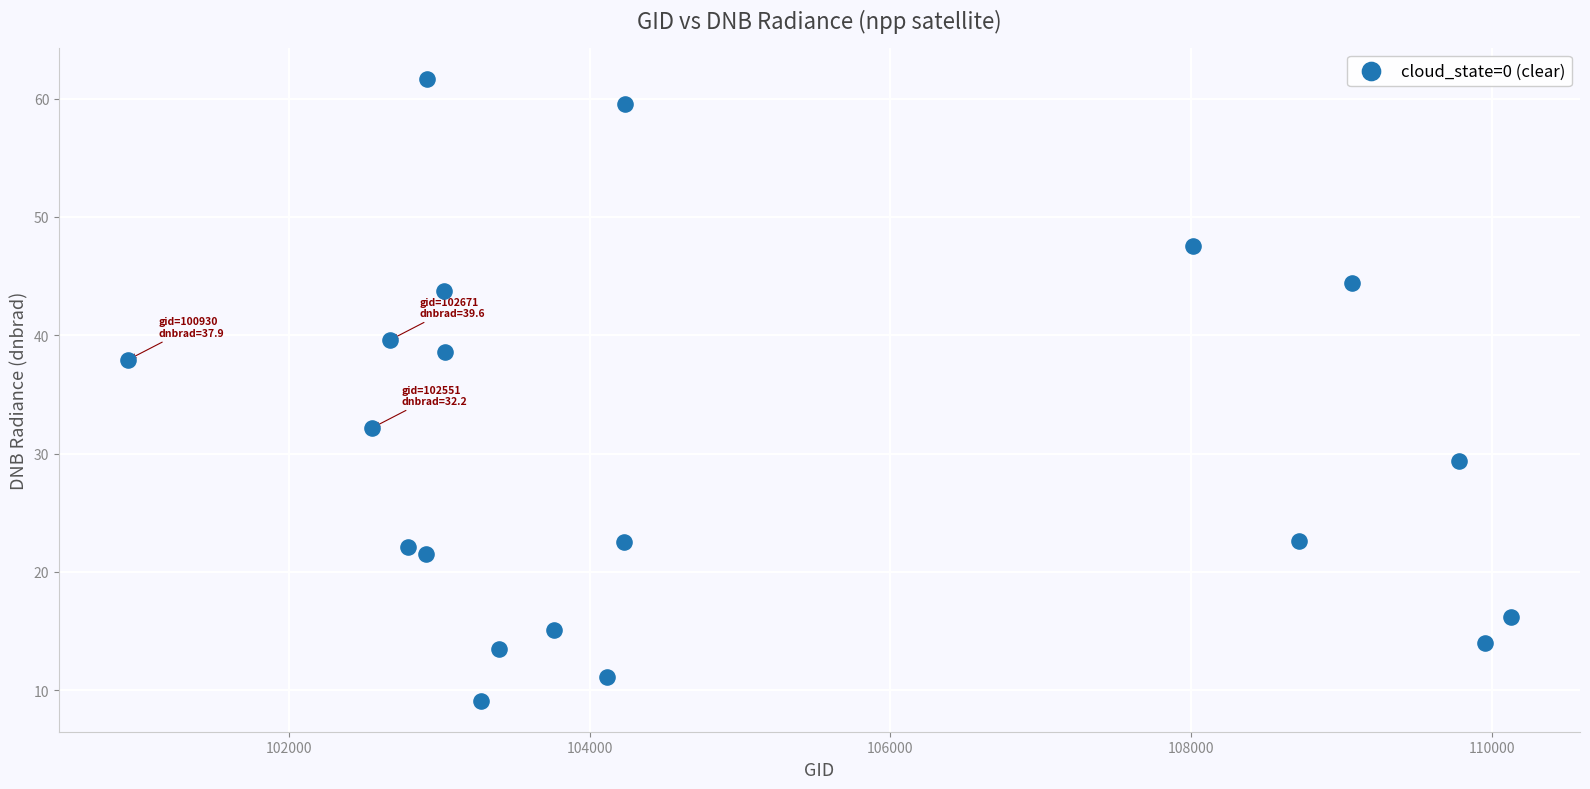

What is the range of Y values (max minus min)?

52.6